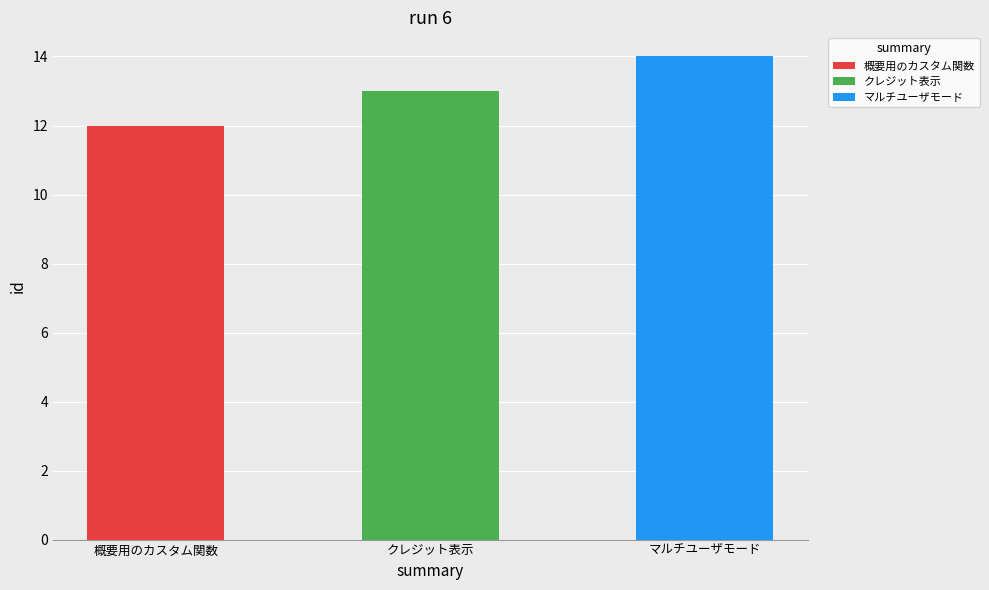

Between マルチユーザモード and 概要用のカスタム関数, which is larger?

マルチユーザモード